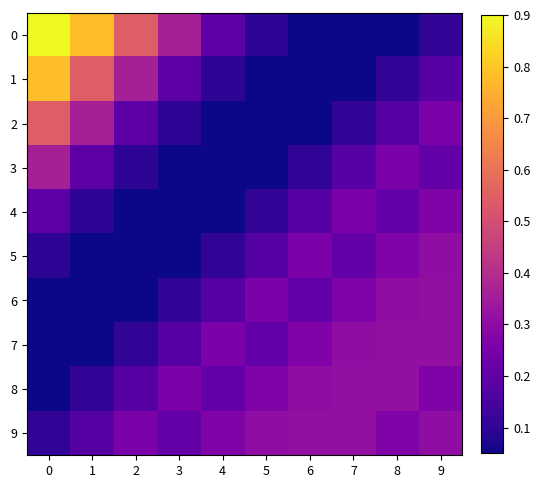

Reading left to right, transcribe all the data shown in this chart.

0: 0=1.0	1=0.8	2=0.5	3=0.4	4=0.2	5=0.1	6=0.0	7=0.0	8=0.0	9=0.1
1: 0=0.8	1=0.5	2=0.4	3=0.2	4=0.1	5=0.0	6=0.0	7=0.0	8=0.1	9=0.2
2: 0=0.5	1=0.4	2=0.2	3=0.1	4=0.0	5=0.0	6=0.0	7=0.1	8=0.2	9=0.3
3: 0=0.4	1=0.2	2=0.1	3=0.0	4=0.0	5=0.0	6=0.1	7=0.2	8=0.3	9=0.2
4: 0=0.2	1=0.1	2=0.0	3=0.0	4=0.0	5=0.1	6=0.2	7=0.3	8=0.2	9=0.3
5: 0=0.1	1=0.0	2=0.0	3=0.0	4=0.1	5=0.2	6=0.3	7=0.2	8=0.3	9=0.3
6: 0=0.0	1=0.0	2=0.0	3=0.1	4=0.2	5=0.3	6=0.2	7=0.3	8=0.3	9=0.3
7: 0=0.0	1=0.0	2=0.1	3=0.2	4=0.3	5=0.2	6=0.3	7=0.3	8=0.3	9=0.3
8: 0=0.0	1=0.1	2=0.2	3=0.3	4=0.2	5=0.3	6=0.3	7=0.3	8=0.3	9=0.3
9: 0=0.1	1=0.2	2=0.3	3=0.2	4=0.3	5=0.3	6=0.3	7=0.3	8=0.3	9=0.3